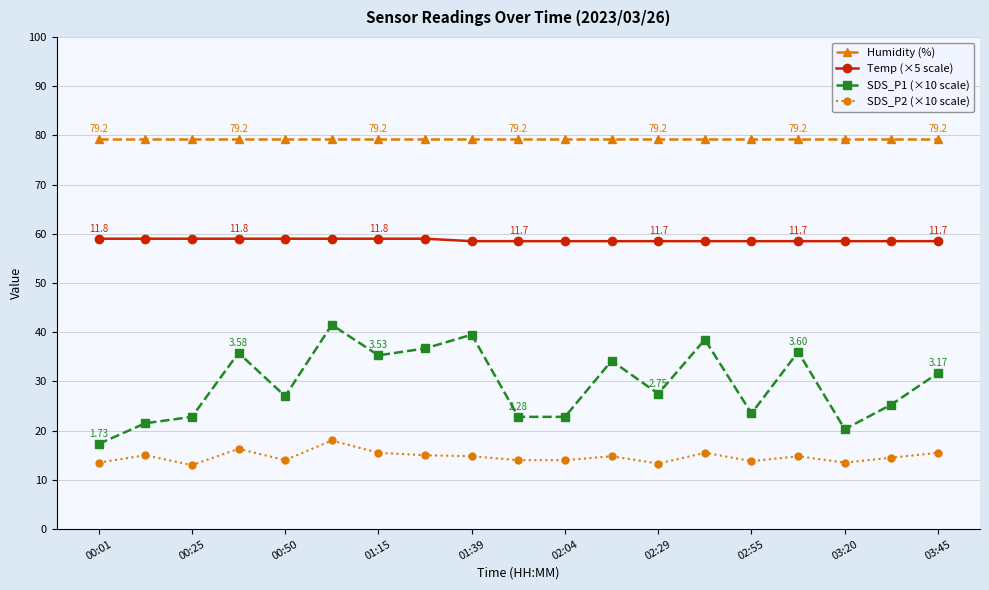

Rank the series by their average value, from lowest to highest.

SDS_P2 (×10 scale), SDS_P1 (×10 scale), Temp (×5 scale), Humidity (%)